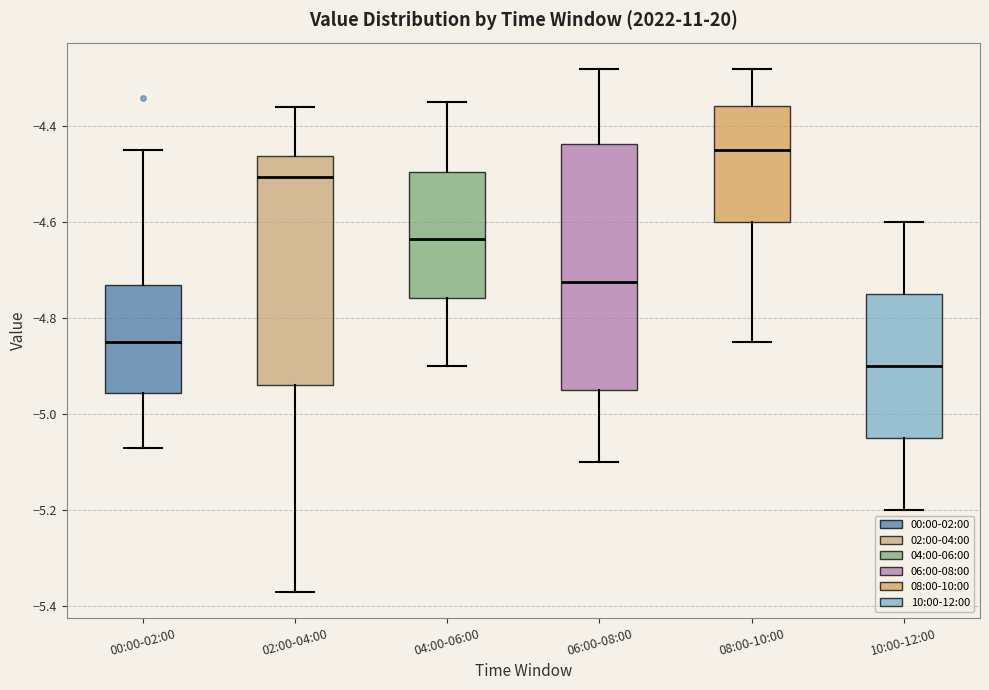

Which box is the tallest, from its lower edge to its upper edge?

06:00-08:00